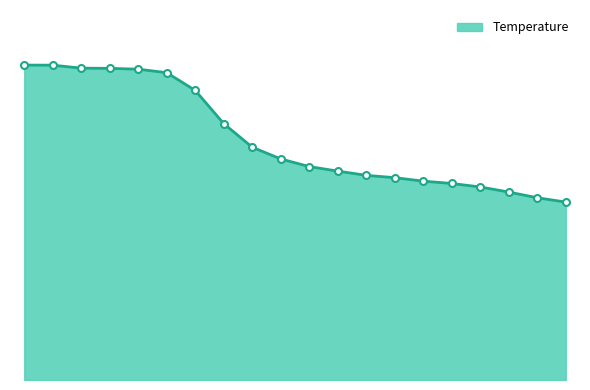

Reading left to right, list all the values displayed in this chart.

2.0=29.8	3.0=29.8	7.0=29.5	9.0=29.5	12.0=29.4	20.0=29.1	29.0=27.4	39.0=24.2	50.0=22.0	59.0=20.9	70.0=20.2	80.0=19.8	90.0=19.4	100.0=19.1	109.0=18.8	120.0=18.6	129.0=18.3	140.0=17.8	150.0=17.2	160.0=16.8